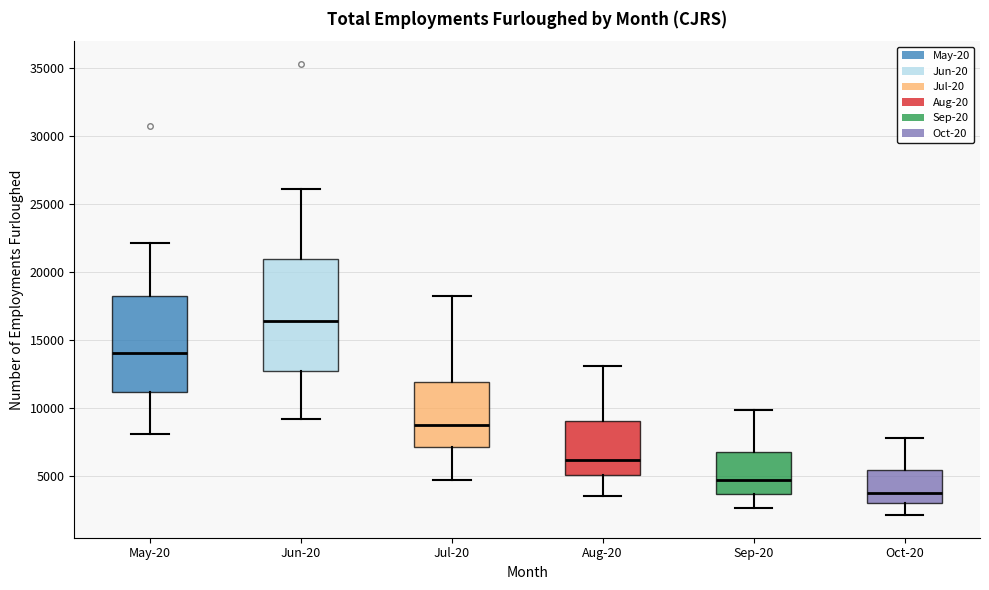

Reading left to right, read every box against the y-axis: the position of its median line, the range the box covers, and the ends of its whiskers. The values are not printed on the chart, so give them approximately, as read against the axis.

May-20: median 14000, box 11000 to 18000, whiskers 8000 to 22000
Jun-20: median 16500, box 12500 to 21000, whiskers 9000 to 26000
Jul-20: median 8500, box 7000 to 12000, whiskers 4500 to 18000
Aug-20: median 6000, box 5000 to 9000, whiskers 3500 to 13000
Sep-20: median 4500, box 3500 to 6500, whiskers 2500 to 10000
Oct-20: median 4000, box 3000 to 5500, whiskers 2000 to 8000